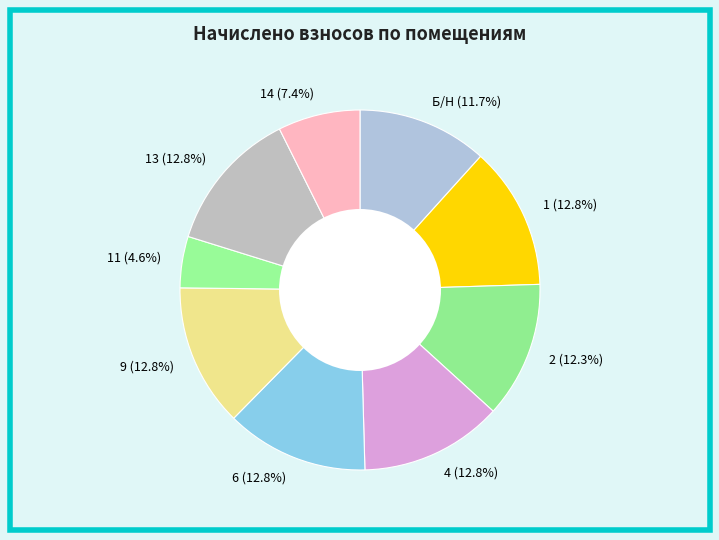

What percentage do 9 (12.8%) and Б/Н (11.7%) together represent?

24.5%